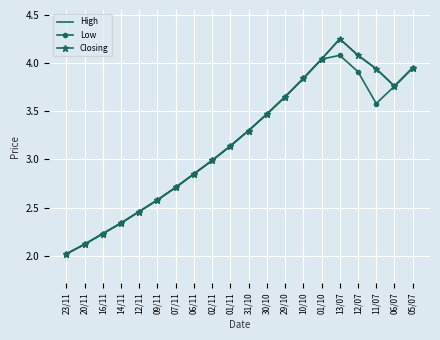

Which category has the highest value in the Closing series?

13/07